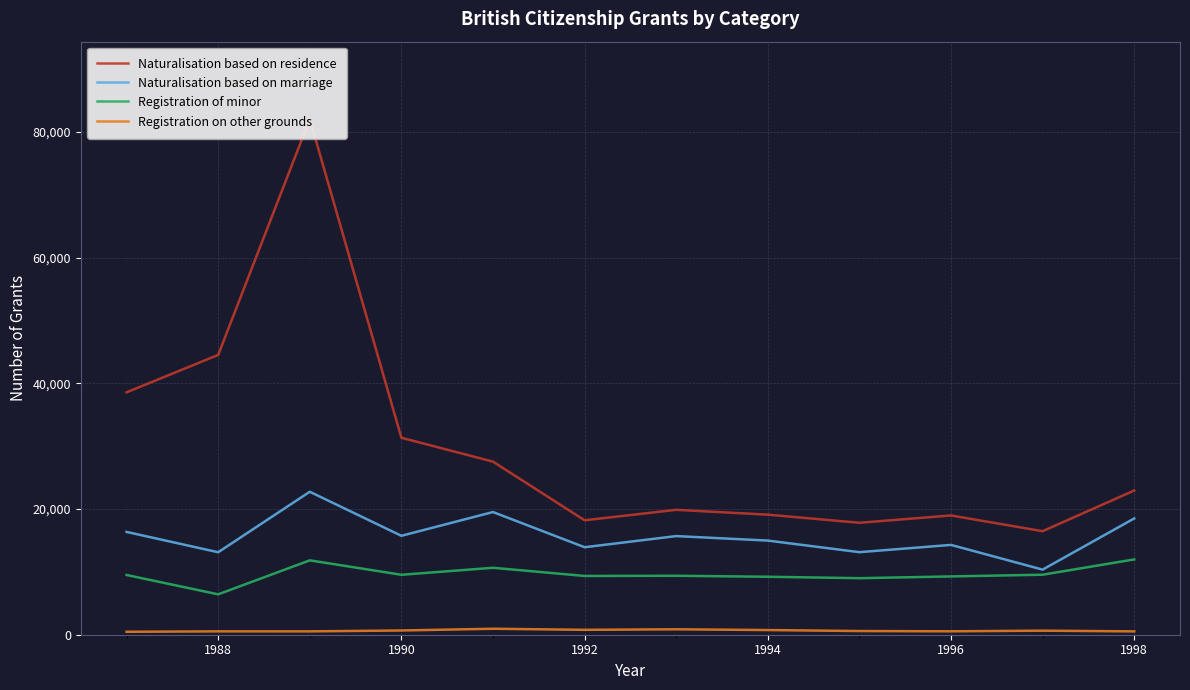

The Registration of minor series shows 9219 at 1994. True or false?

True